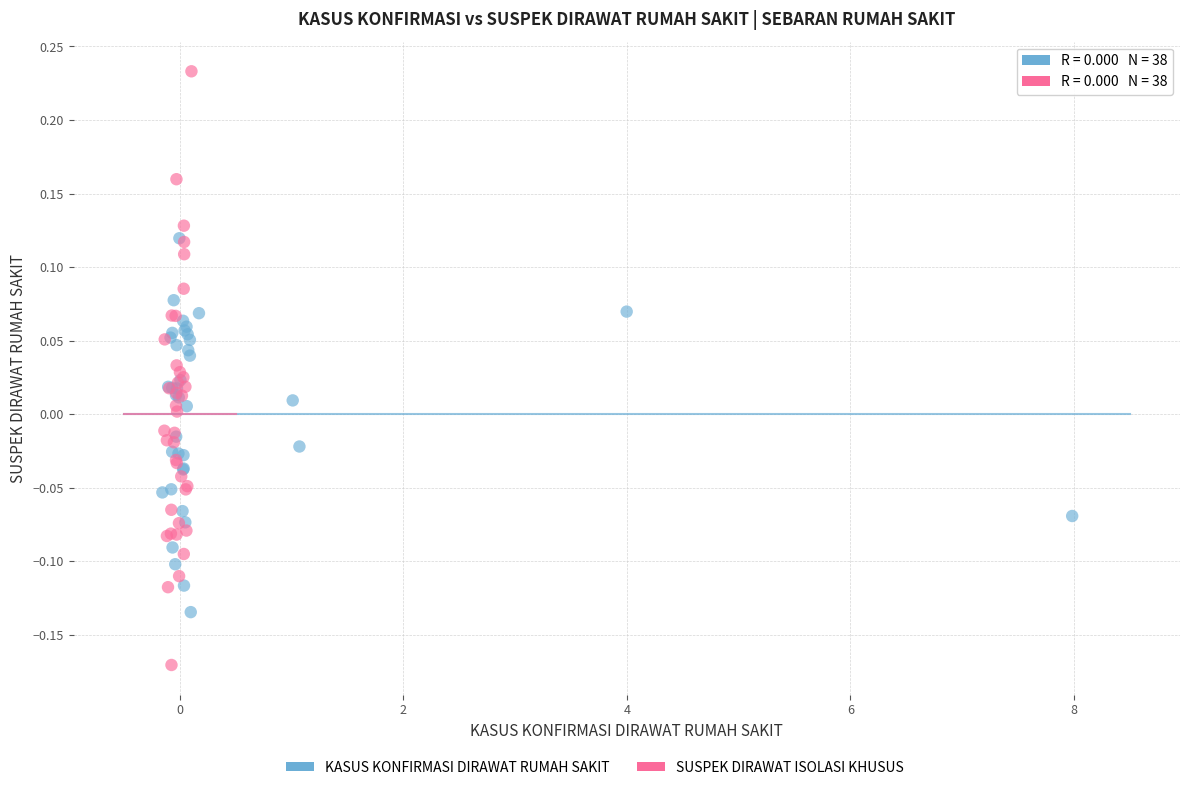

Which series has the largest Y range (max minus min)?

SUSPEK DIRAWAT ISOLASI KHUSUS